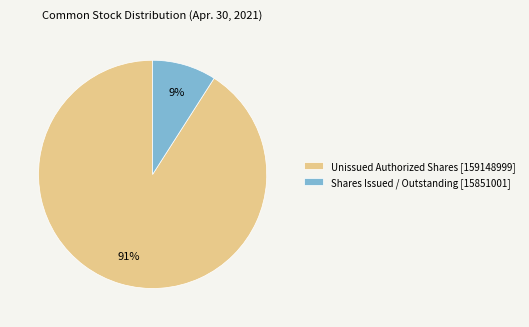

What is the largest slice in the pie chart?

Unissued Authorized Shares [159148999]